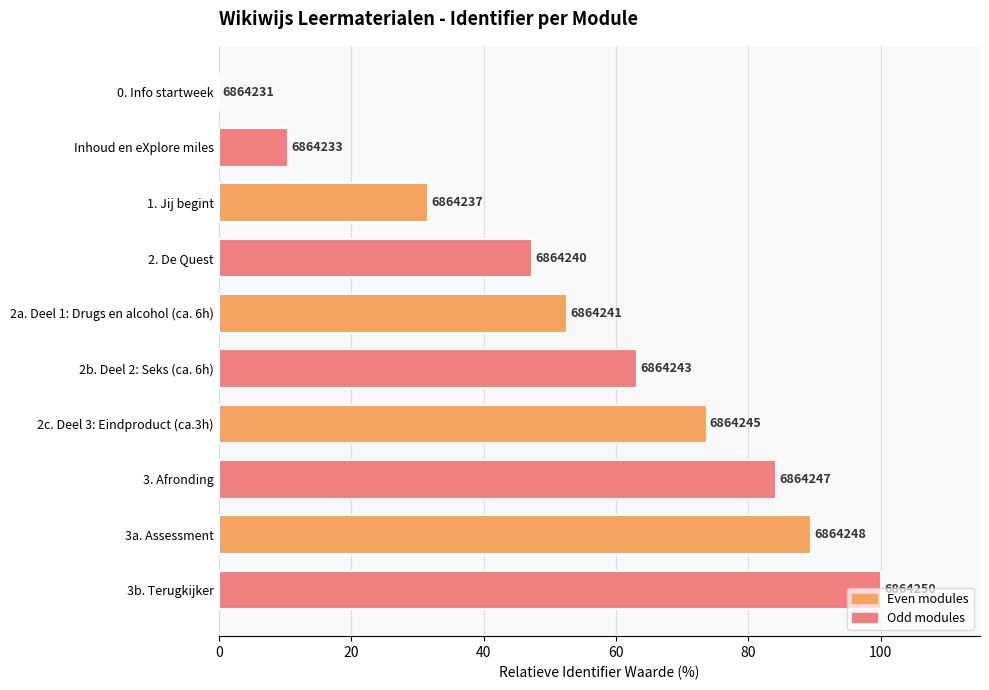

Are the bars horizontal?

Yes